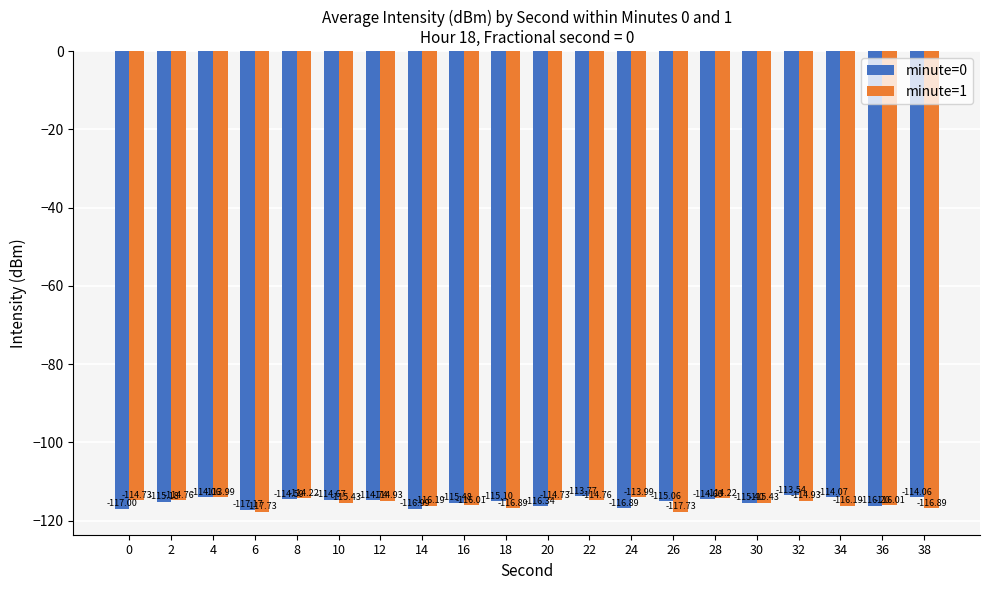

How many bars are there in total?

40